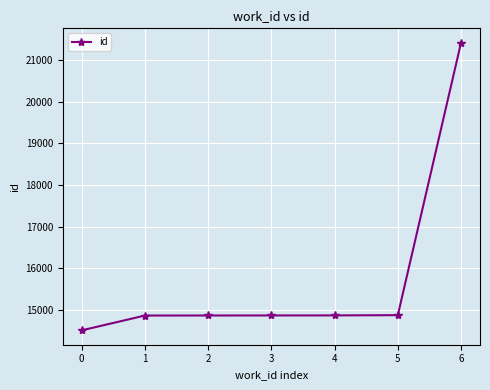

The chart shows a value of 6681 at 4. True or false?

False